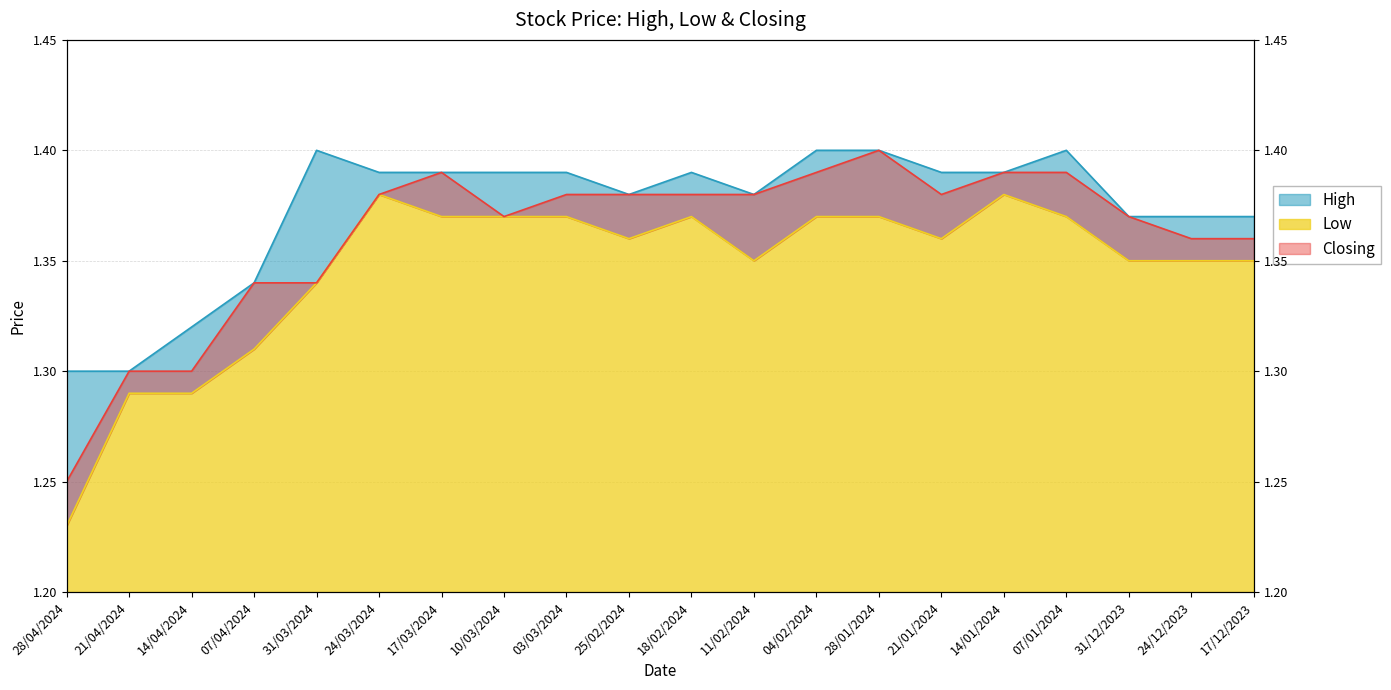

What is the label of the 8th point from the right?

04/02/2024